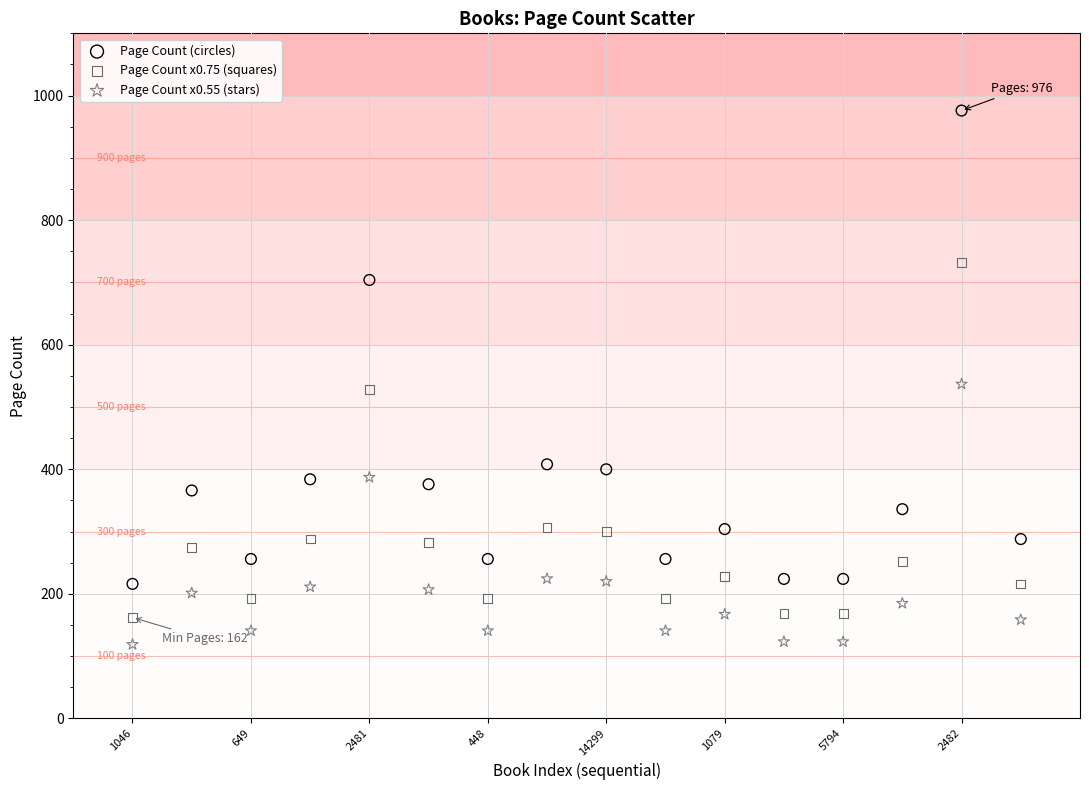

Which series has the widest spread of Y values?

Page Count (circles)